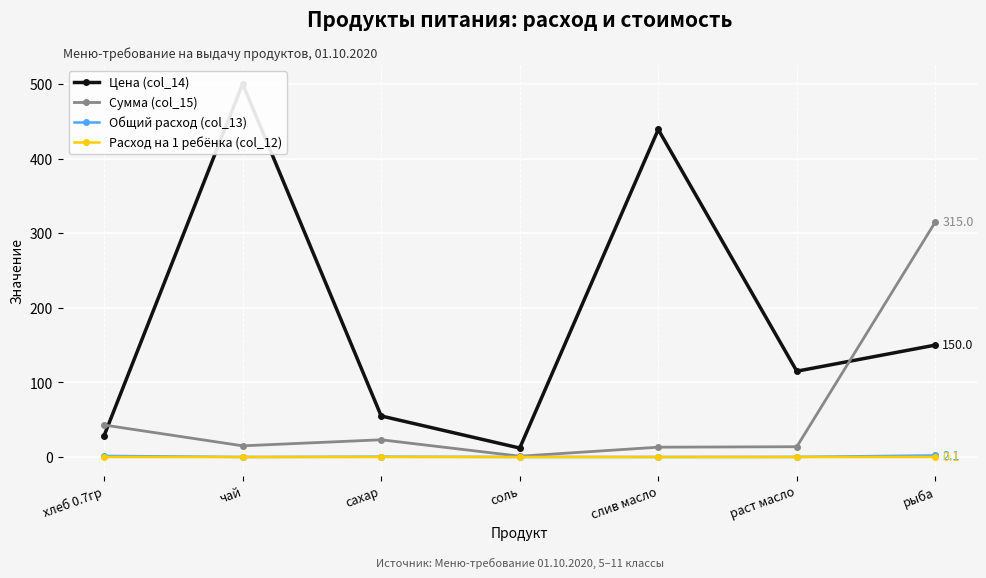

Which series has the largest total across all categories?

Цена (col_14)